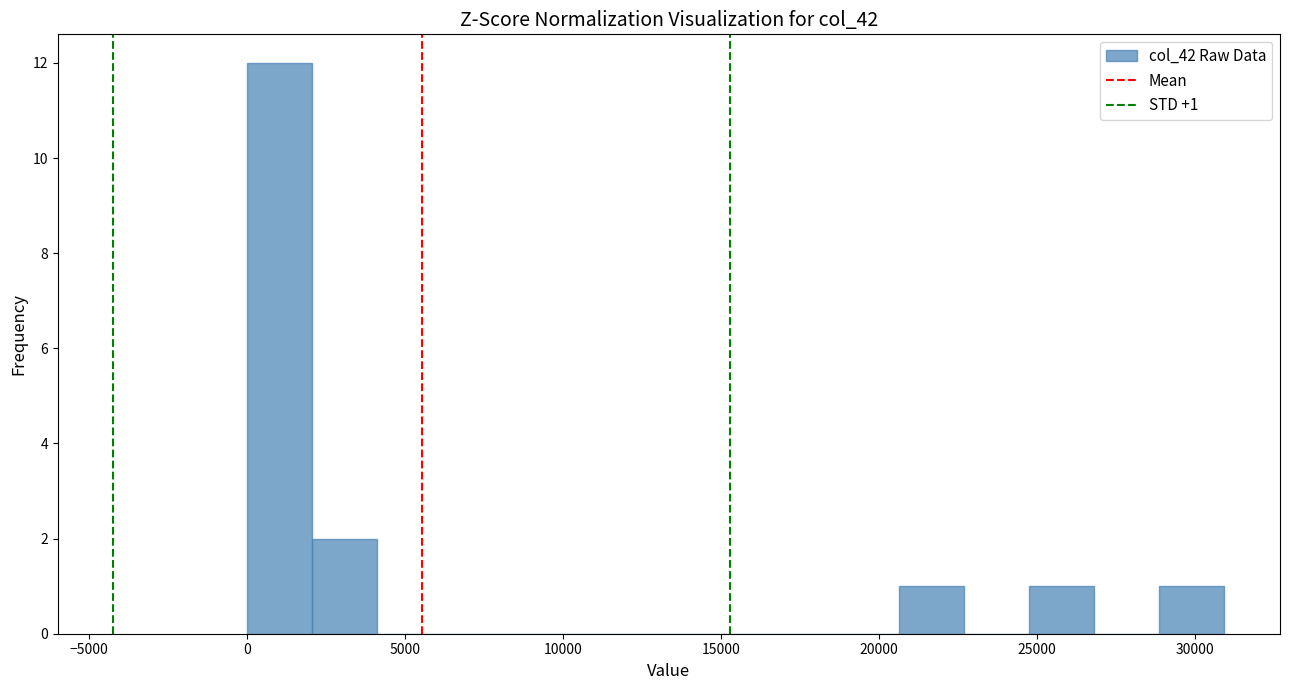

Which range on the x-axis has the tallest bar?

0 to 2000